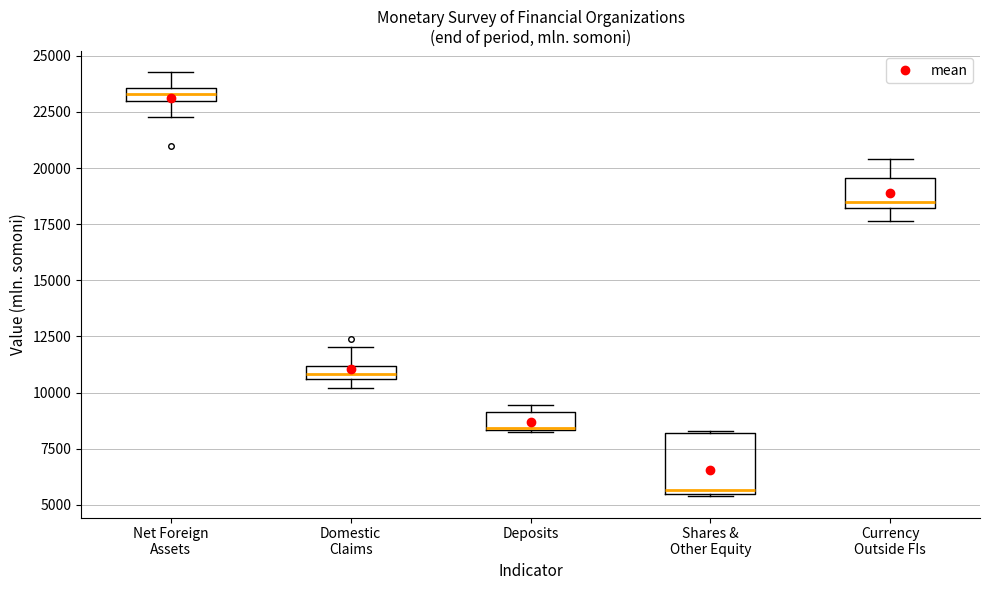

Where is the upper edge of the box for Shares & Other Equity on the y-axis? The values are not printed on the chart, so give them approximately, as read against the axis.

8000